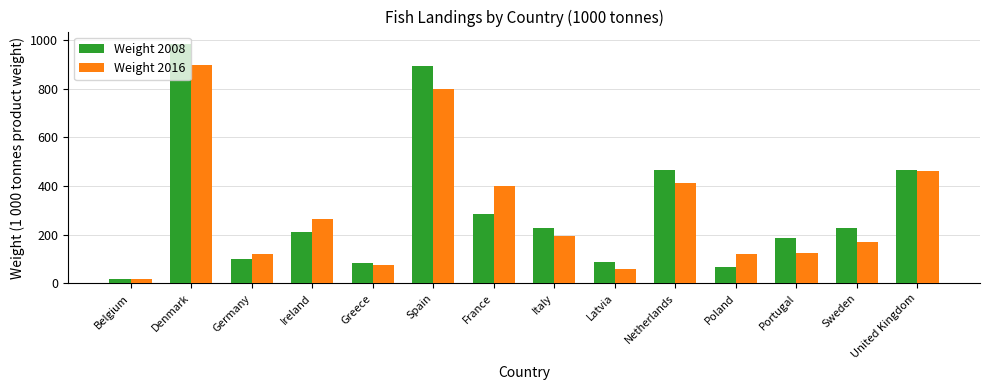

What is the spread (max minus min) of values at Denmark?

87.7